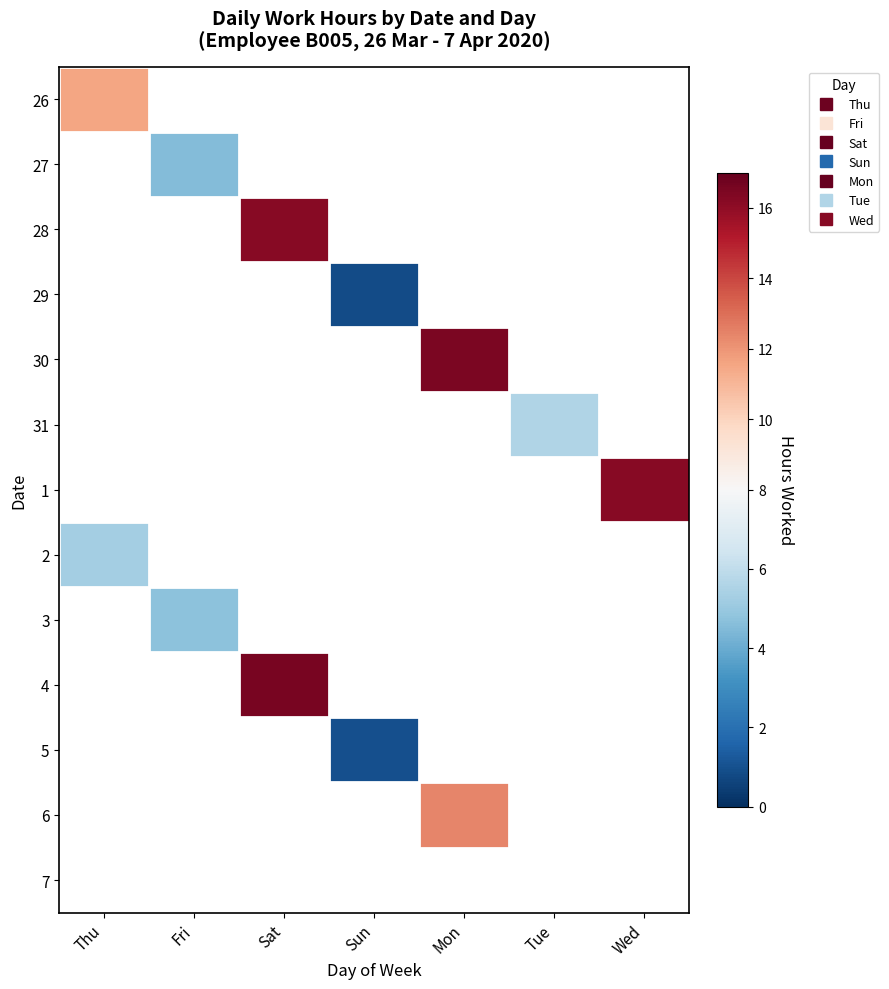

What is the maximum value shown in the chart?

16.5